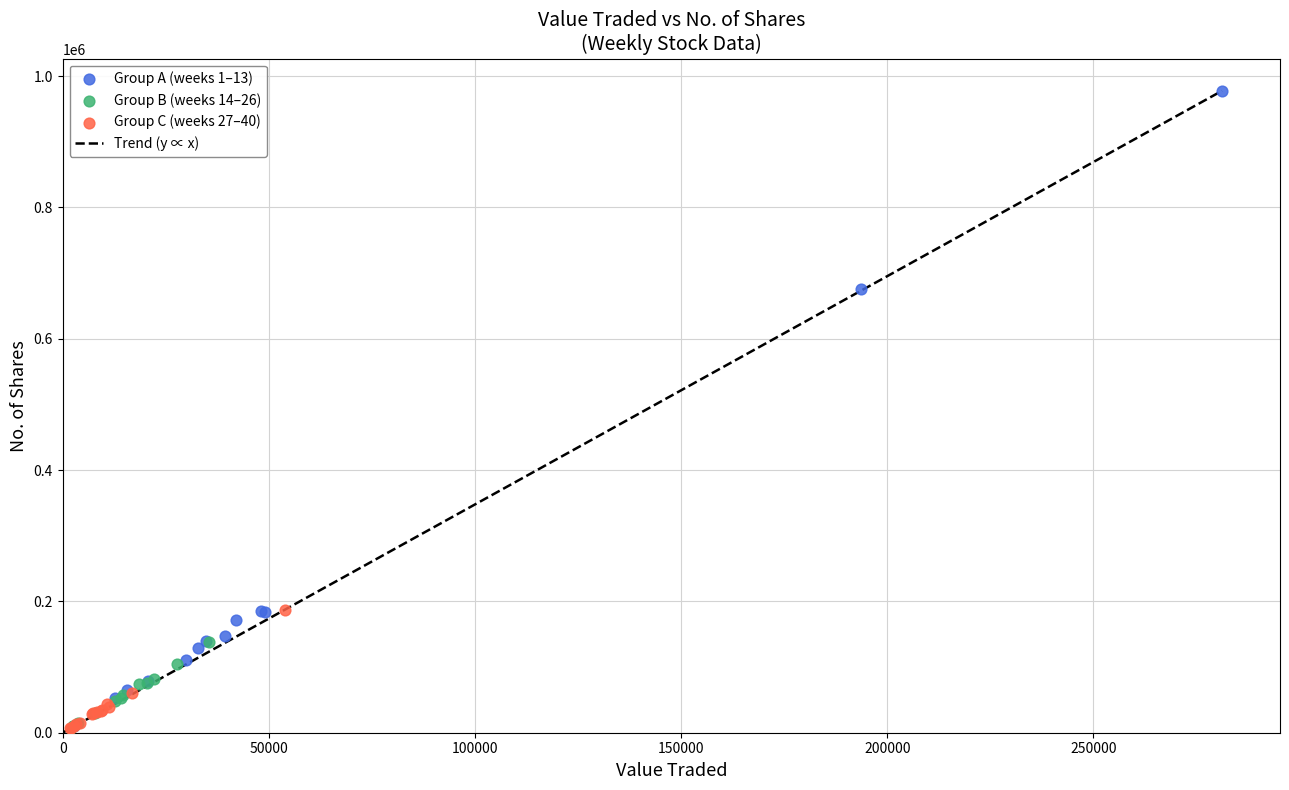

Which series reaches the maximum Y coordinate?

Group A (weeks 1–13)